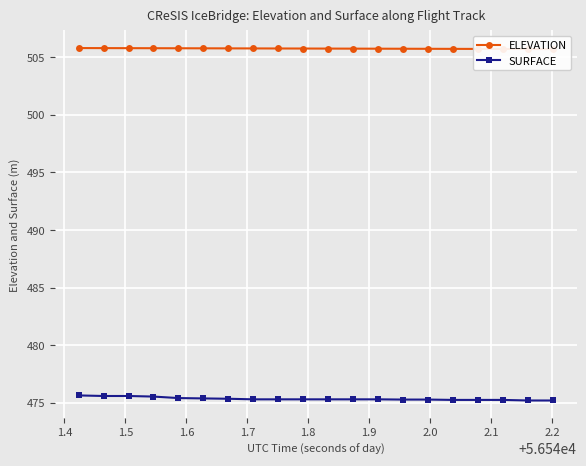

Count the ELEVATION values in the range 505 to 506.

20